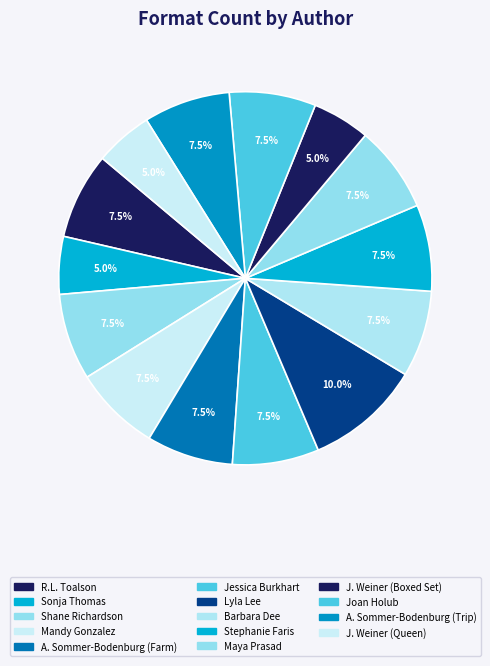

How many segments does this pie chart have?

14